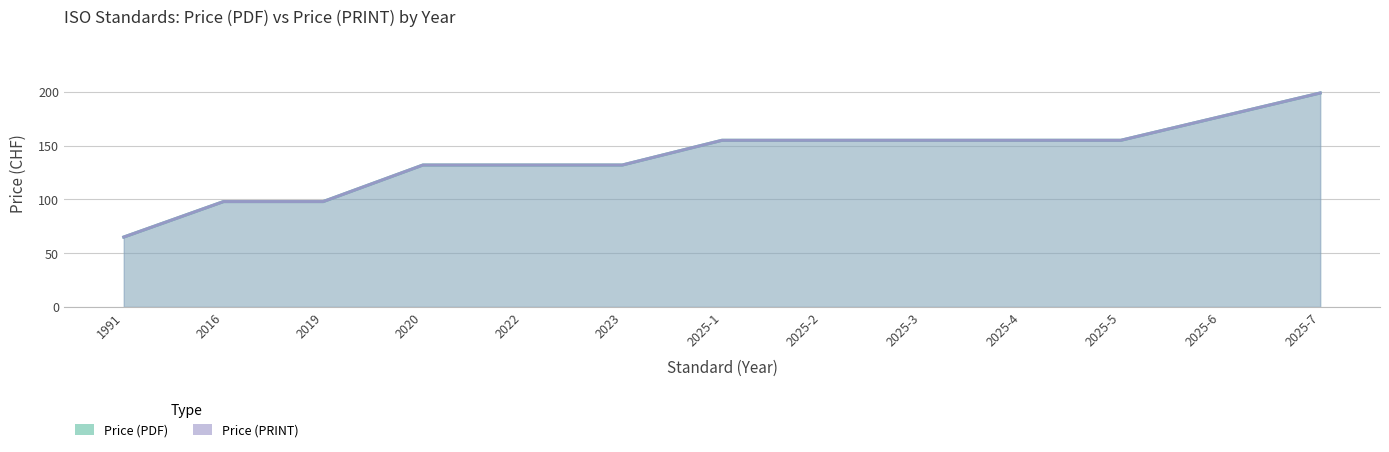

List the labels in order of Price (PDF) value, largest first.

2025-7, 2025-6, 2025-1, 2025-2, 2025-3, 2025-4, 2025-5, 2020, 2022, 2023, 2016, 2019, 1991